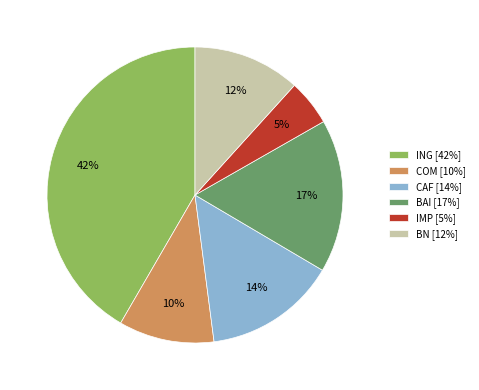

Do COM [10%] and BAI [17%] together represent more than half of the pie?

No